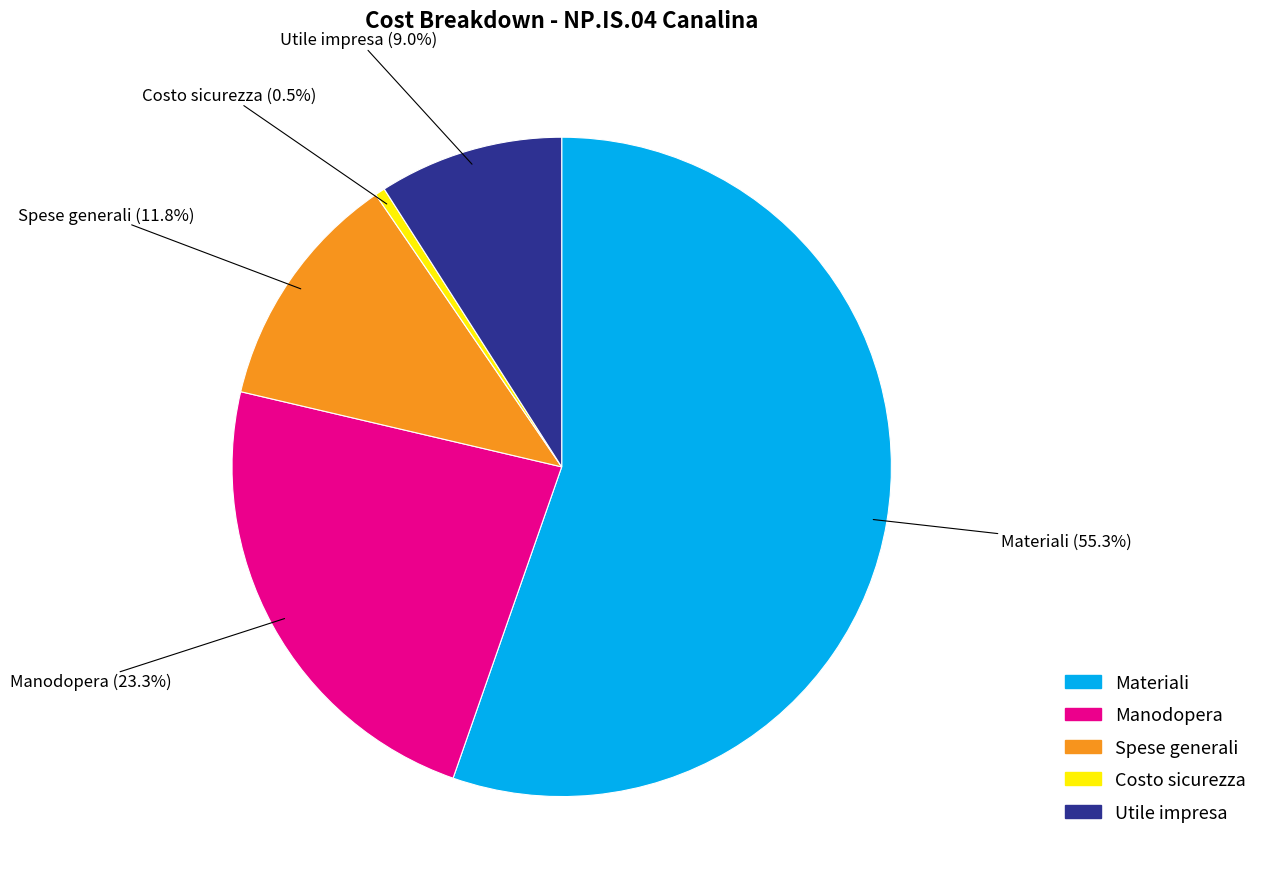

Is there a majority slice in this chart?

Yes